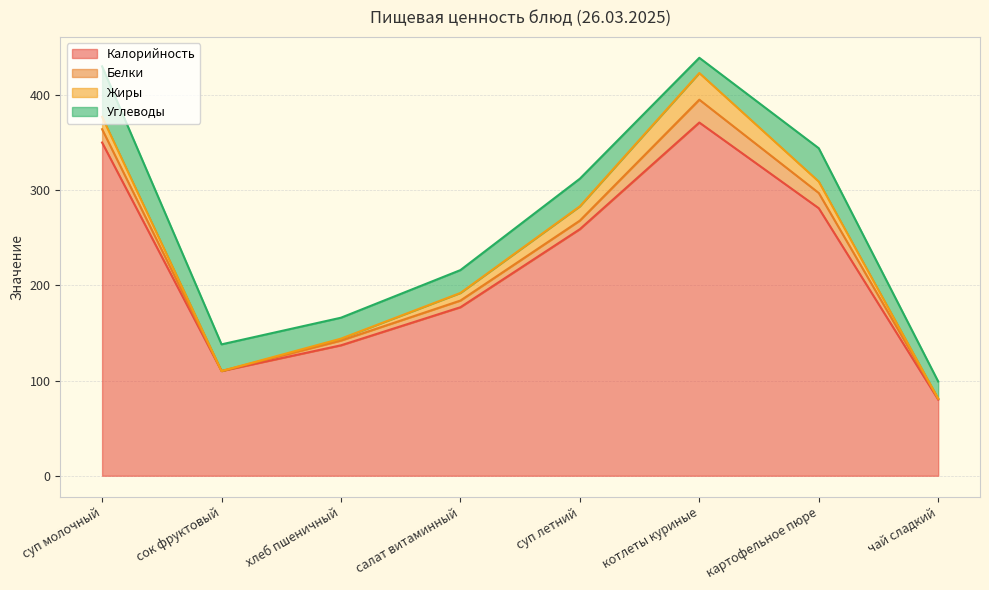

True or false: Калорийность and Жиры intersect in this chart.

False